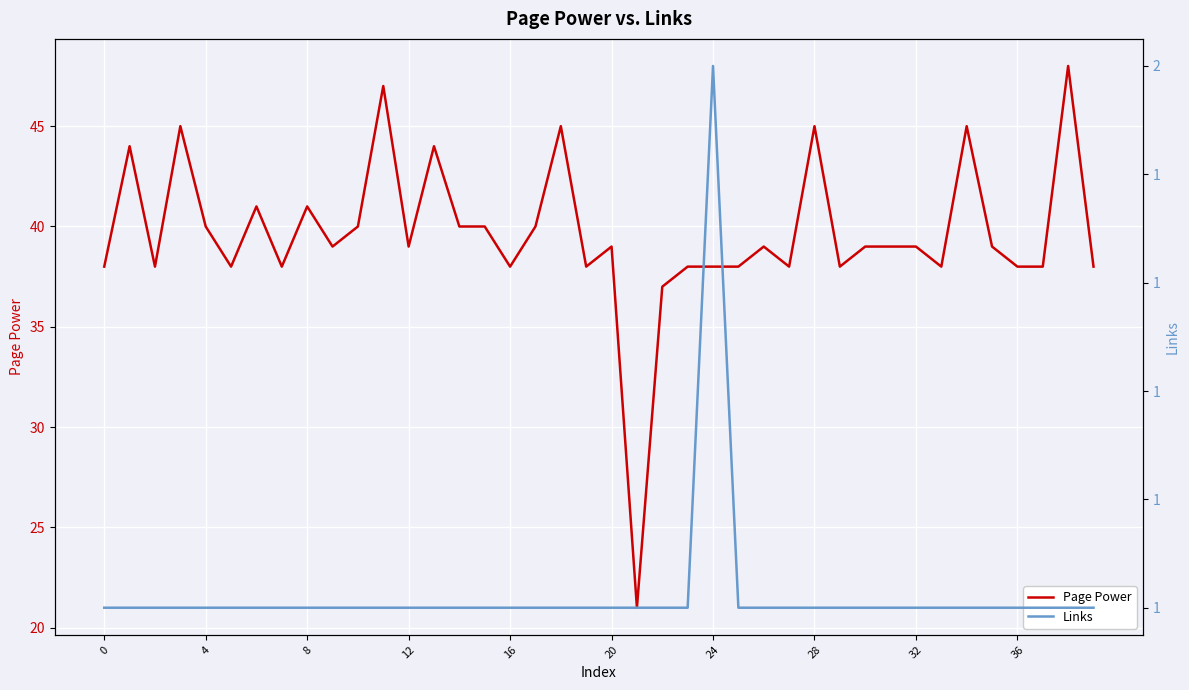

The value of Page Power at 12 is 39. True or false?

True